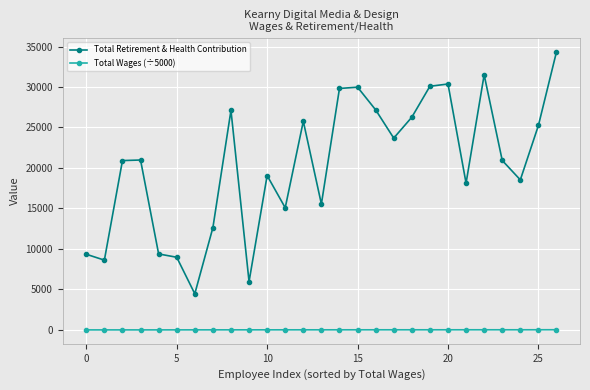

True or false: Total Retirement & Health Contribution and Total Wages (÷5000) intersect in this chart.

False